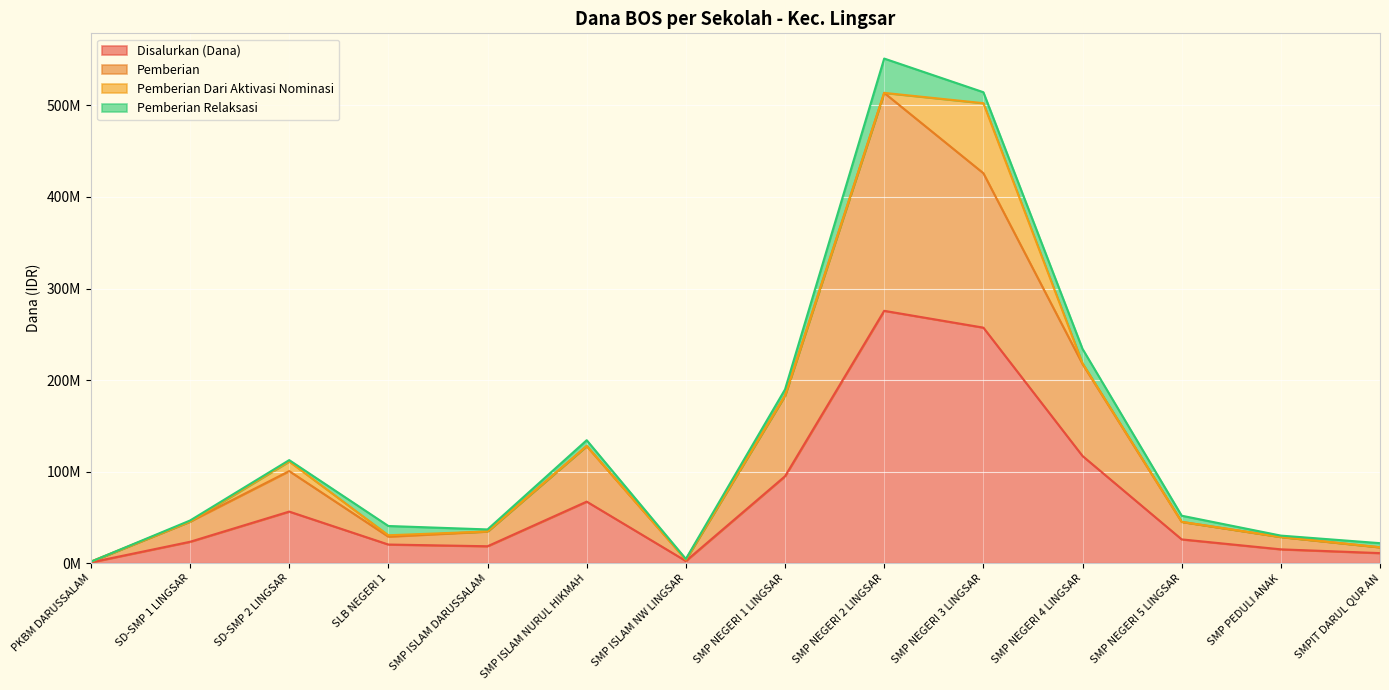

At which category does the chart reach its minimum across all series?

PKBM DARUSSALAM